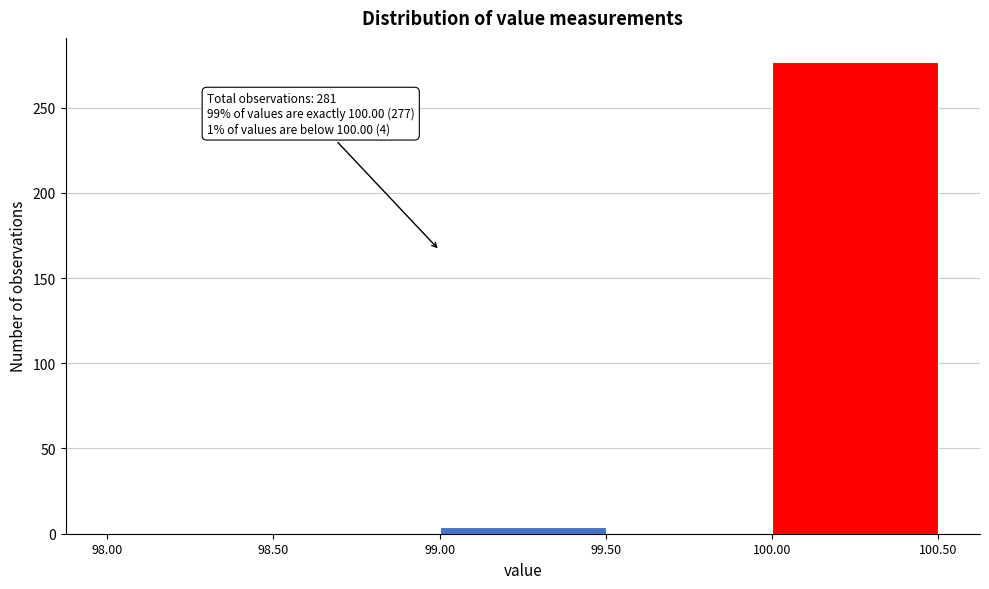

Over which range of the x-axis is the bar tallest?

100.00 to 100.50